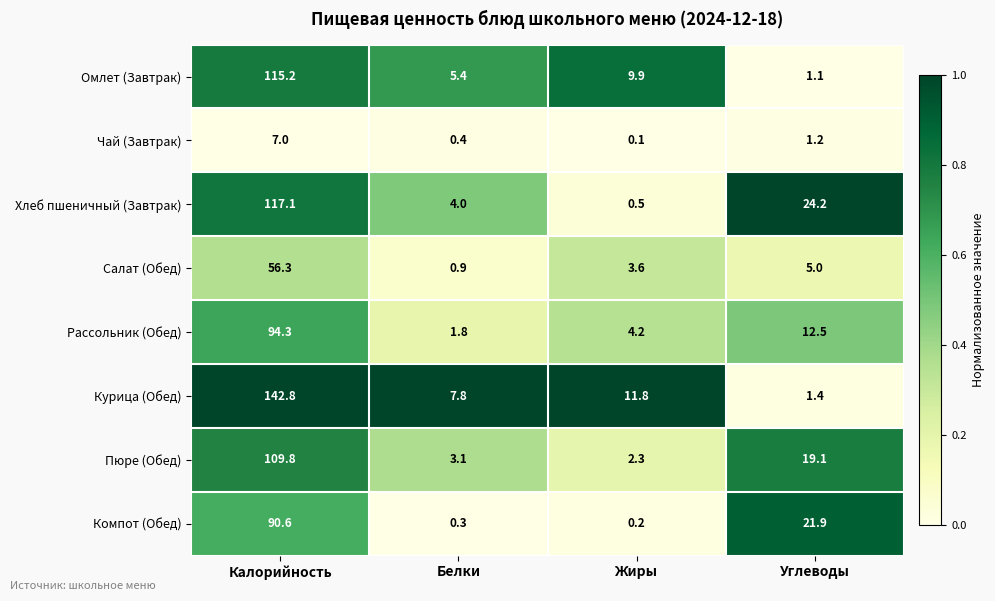

What is the total value across all series at Белки?

23.7